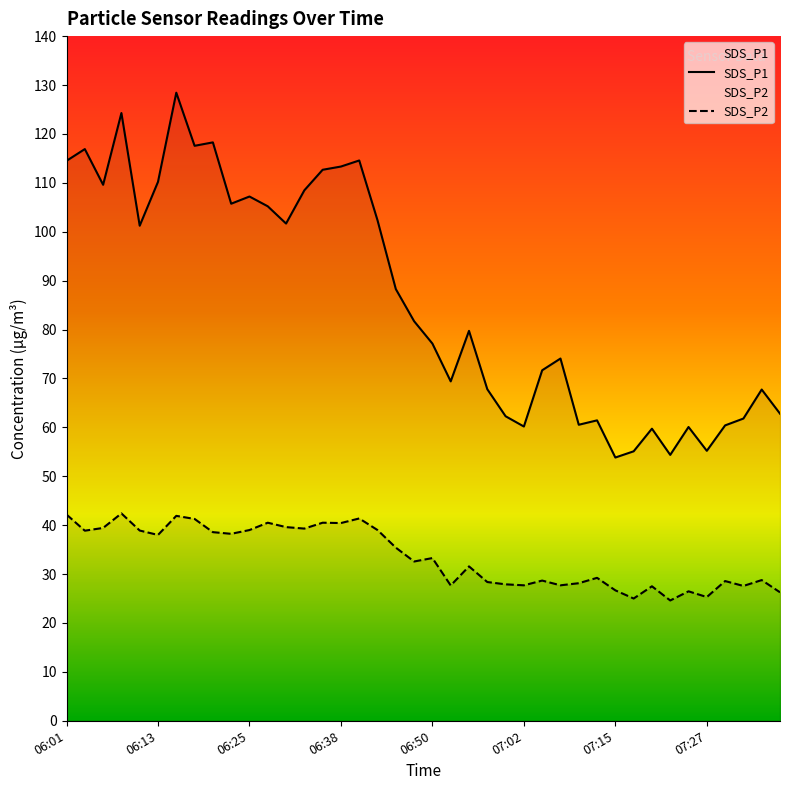

True or false: SDS_P2 has a value of 29.2 at 07:12.

True